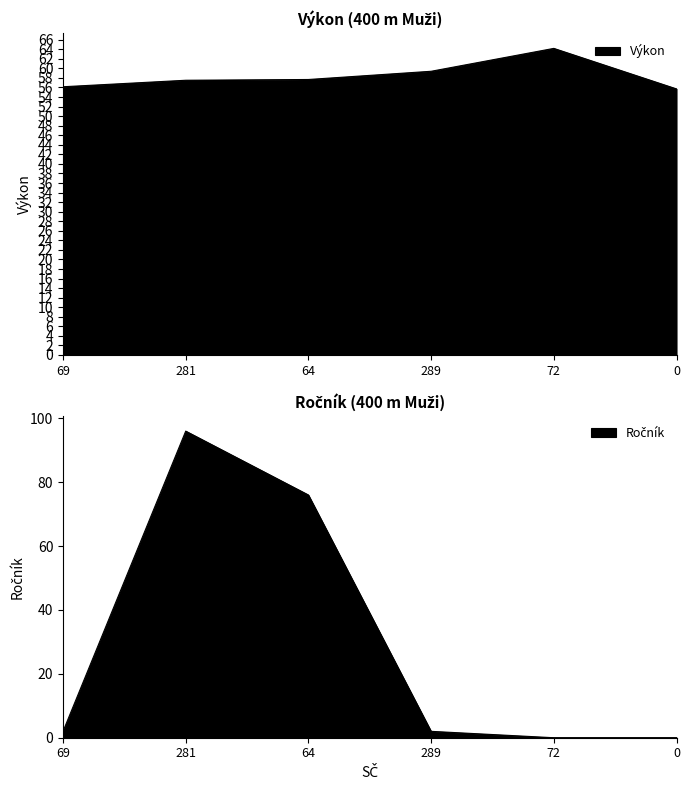

What is the average value of the Výkon series?

58.4